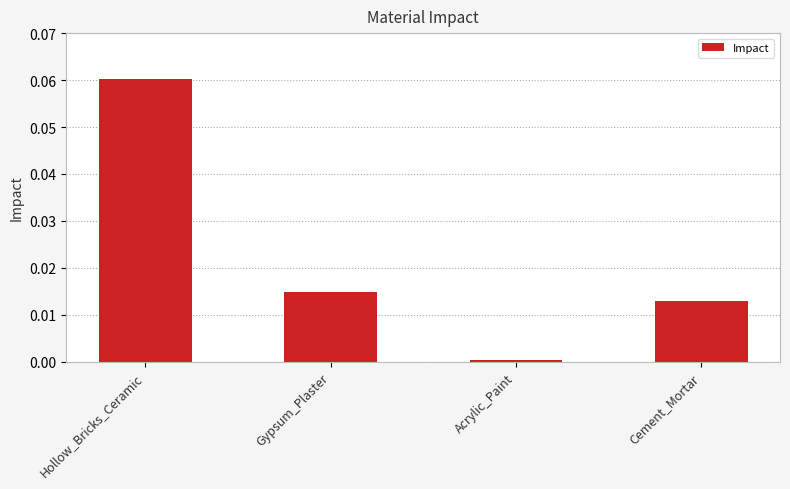

What is the change in value from Hollow_Bricks_Ceramic to Acrylic_Paint?

-0.1